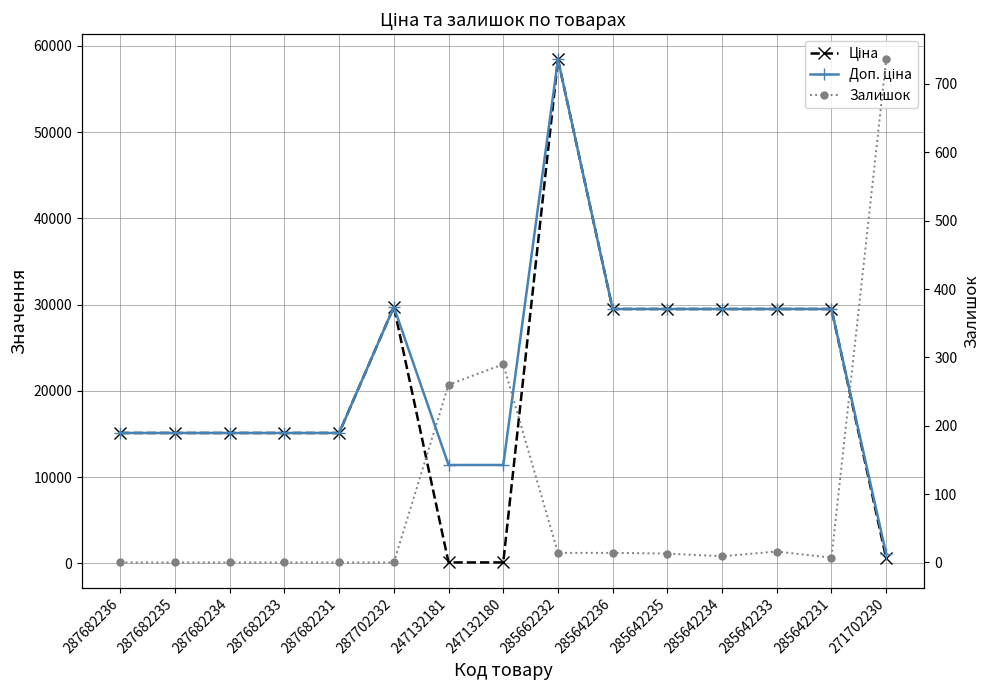

How many intersections are there between Ціна and Залишок?

3